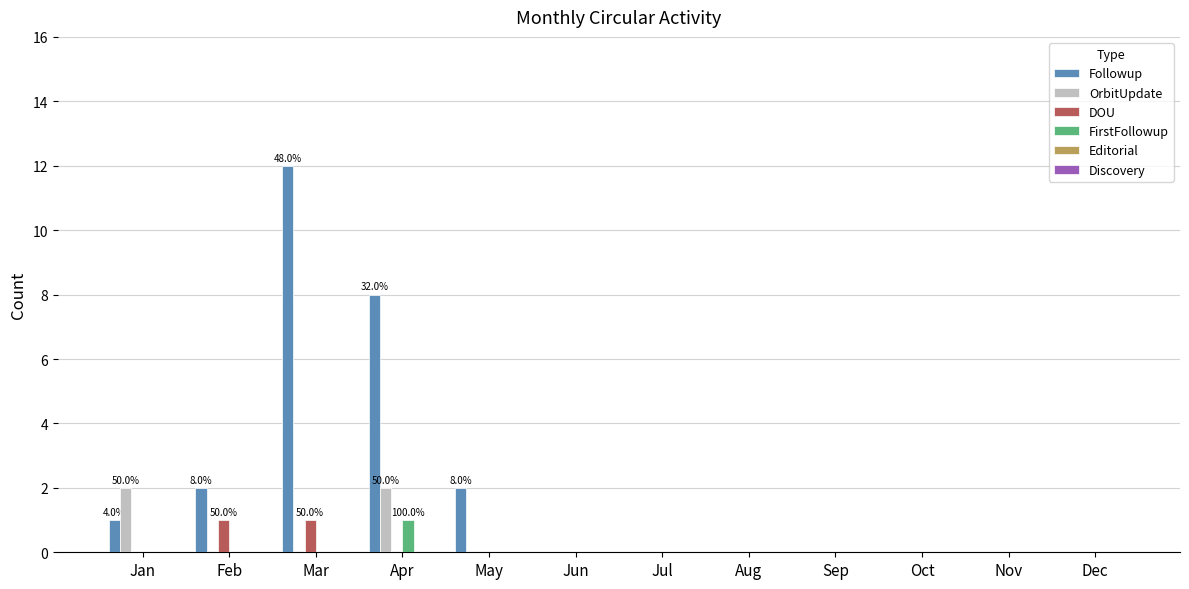

Which series has the widest spread of values?

Followup